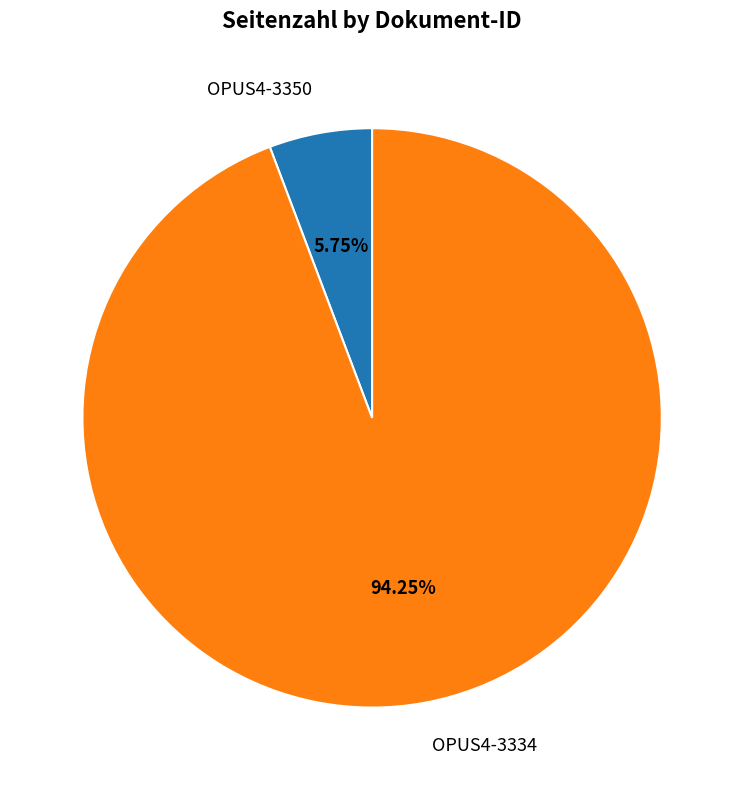

Is there any slice that represents more than half of the pie?

Yes